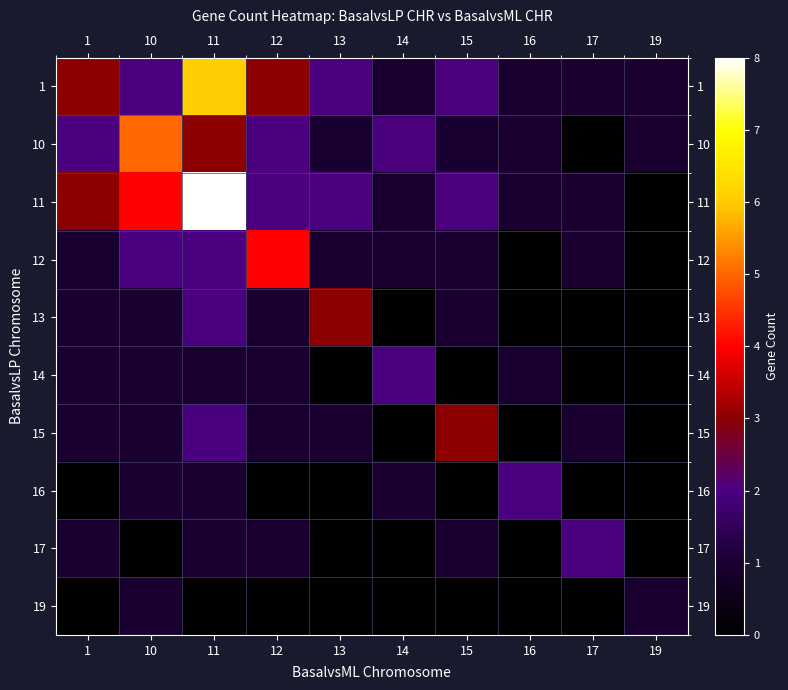

At how many categories does at least one series exceed 7?

1